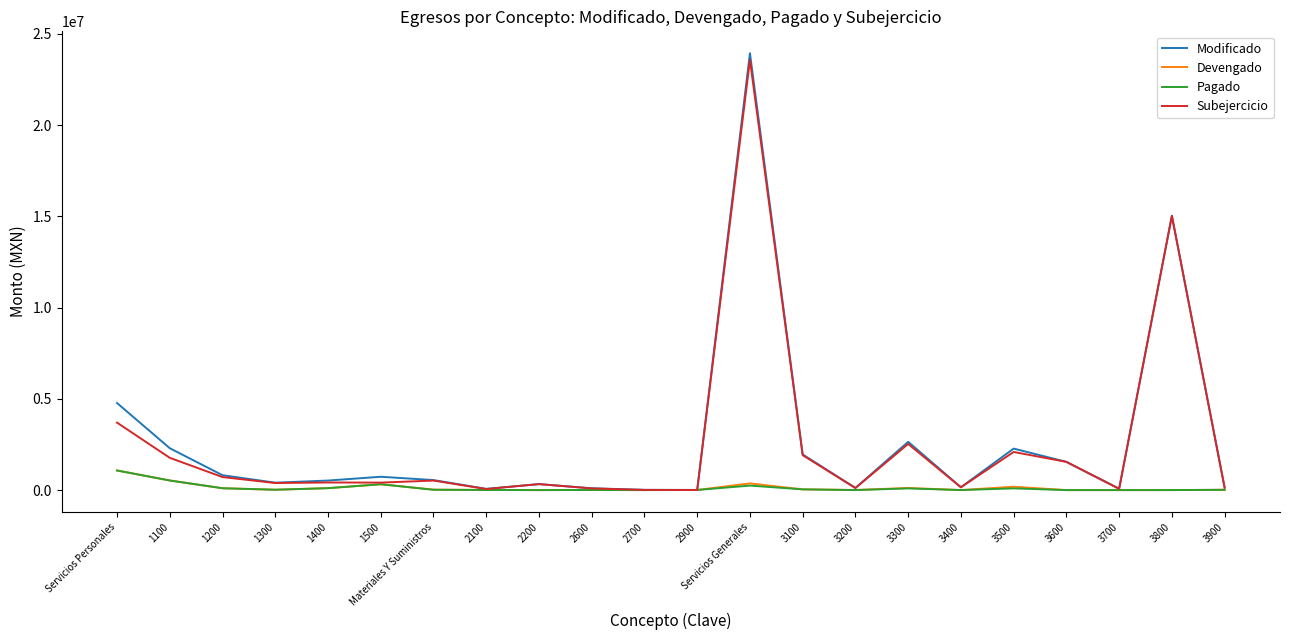

Is it true that Subejercicio equals 3696267.1 at Servicios Personales?

True